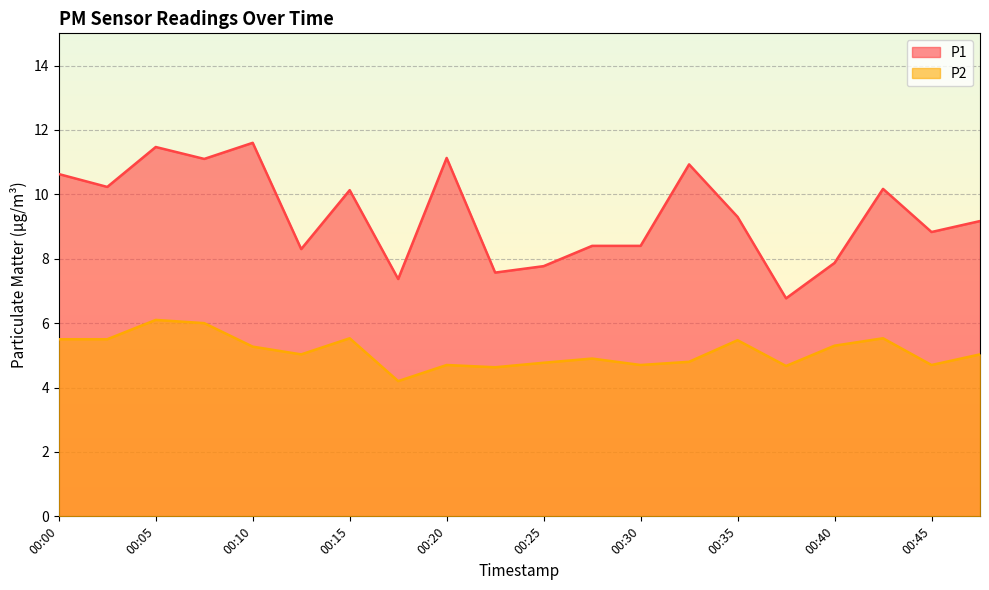

At how many categories does at least one series exceed 7?

19